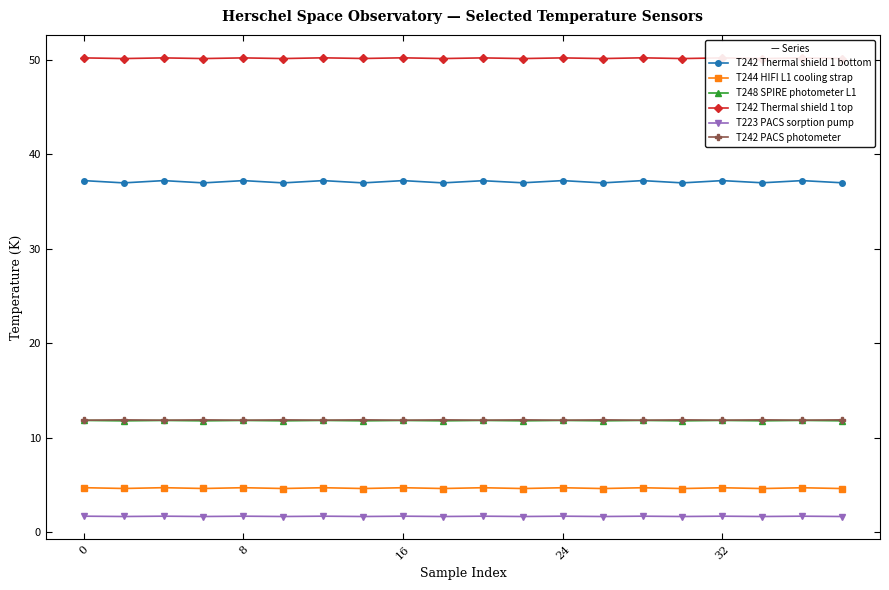

The value of T242 PACS photometer at 32 is 11.8. True or false?

True